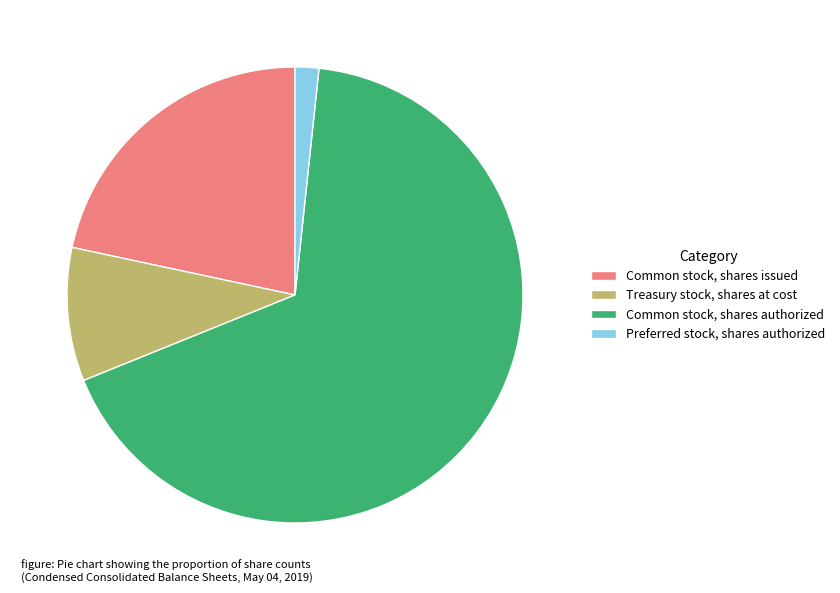

Is there a majority slice in this chart?

Yes